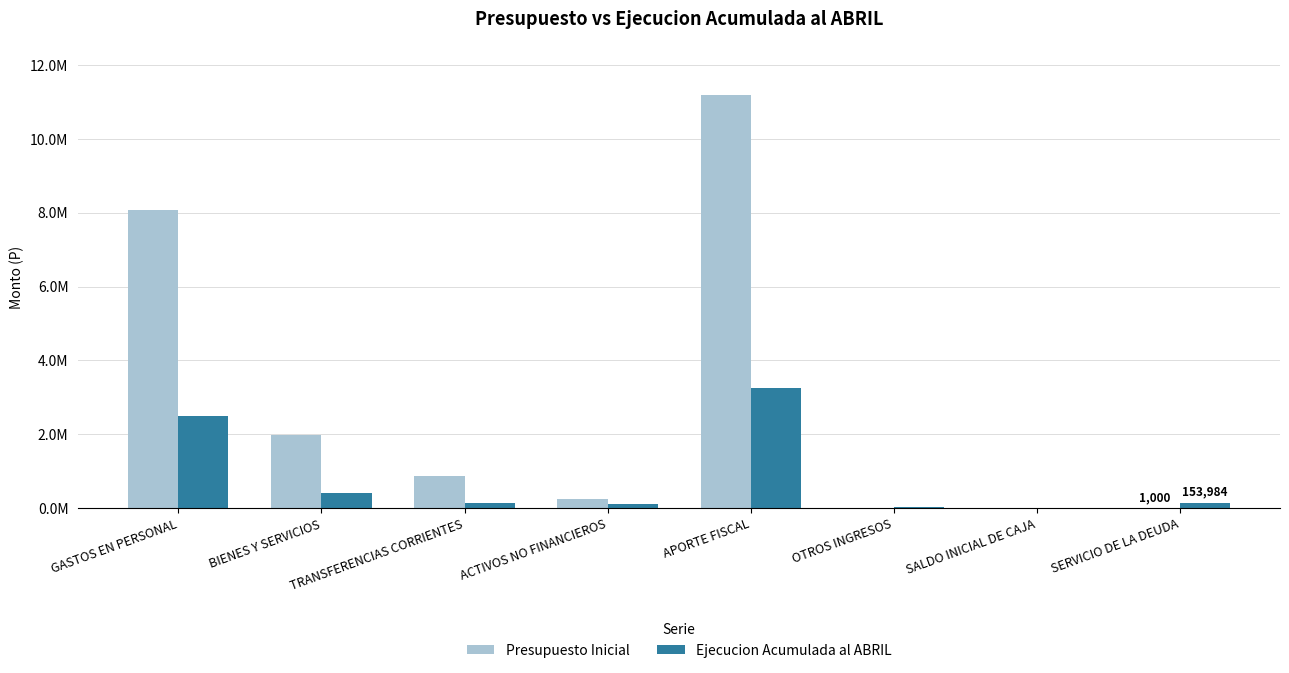

Reading left to right, extract all data points from this chart.

Presupuesto Inicial: 8067738	1994349	873084	252625	11181243	6553	1000	1000
Ejecucion Acumulada al ABRIL: 2497789	406801	153184	101518	3251382	44721	0	153984